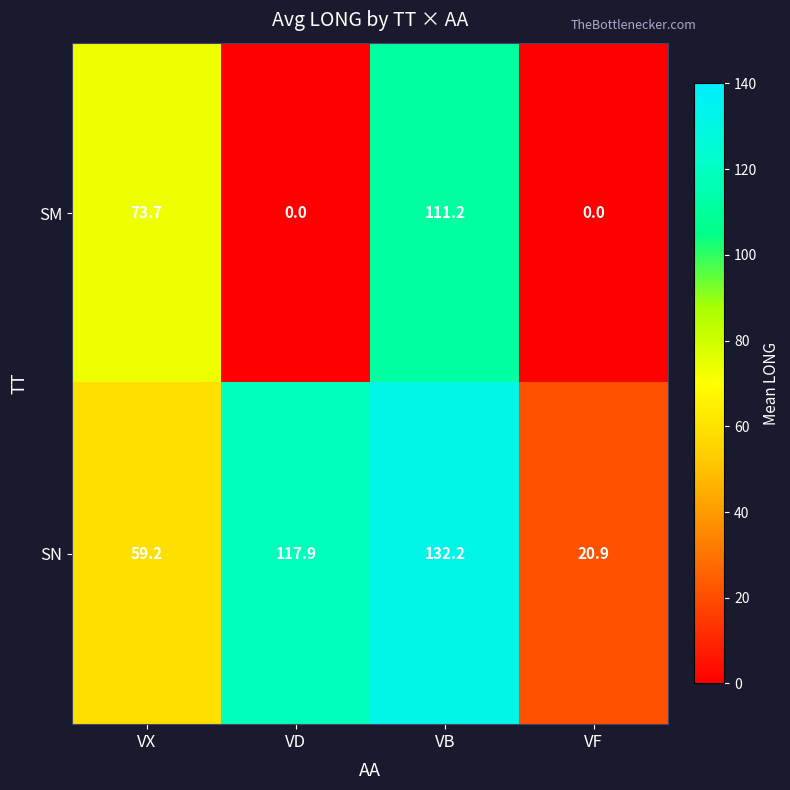

How many positive values does the SM series have?

2